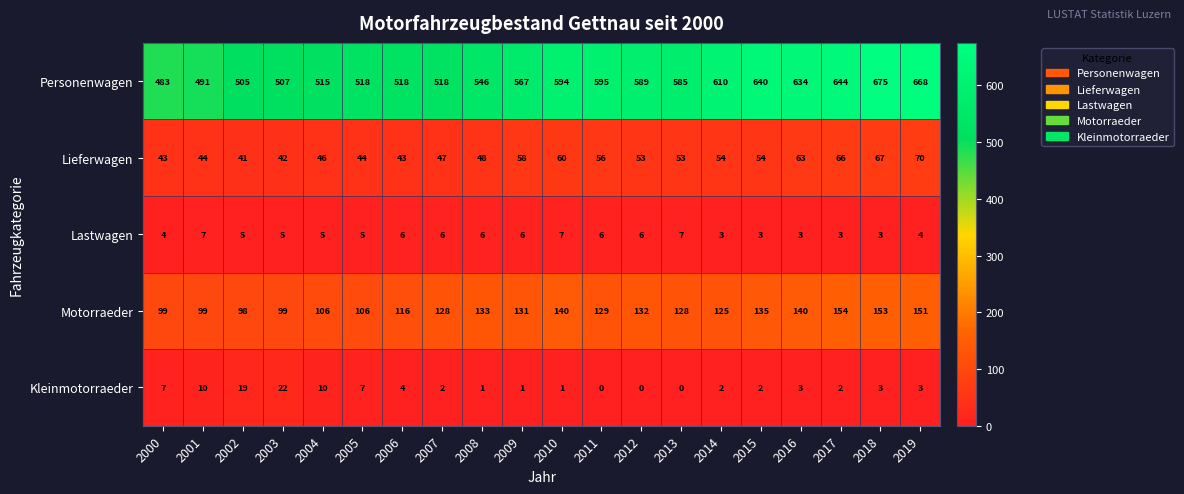

What is the highest value of the Lastwagen series?

7